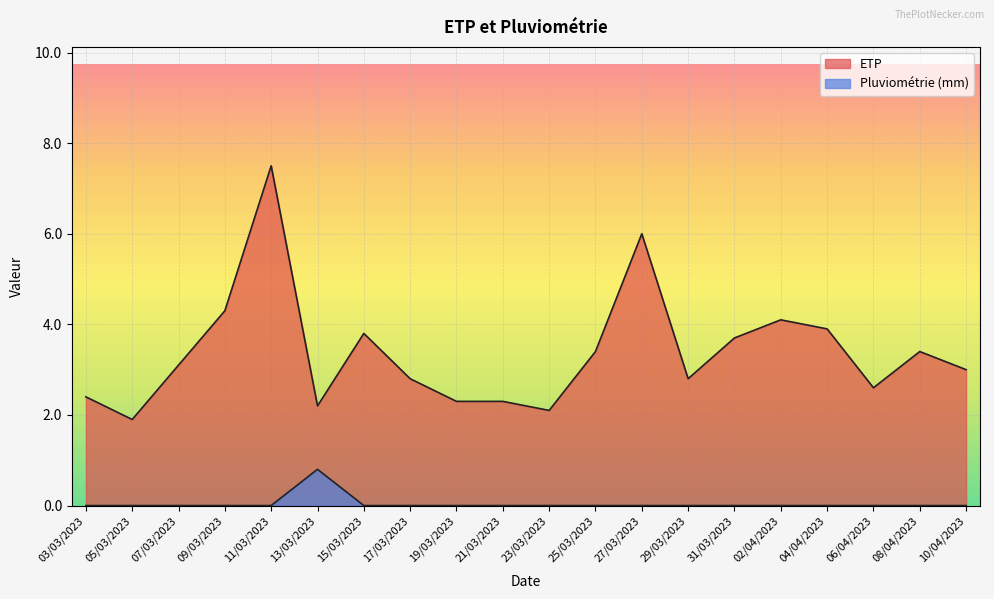

The Pluviométrie (mm) series shows 0.3 at 07/03/2023. True or false?

False